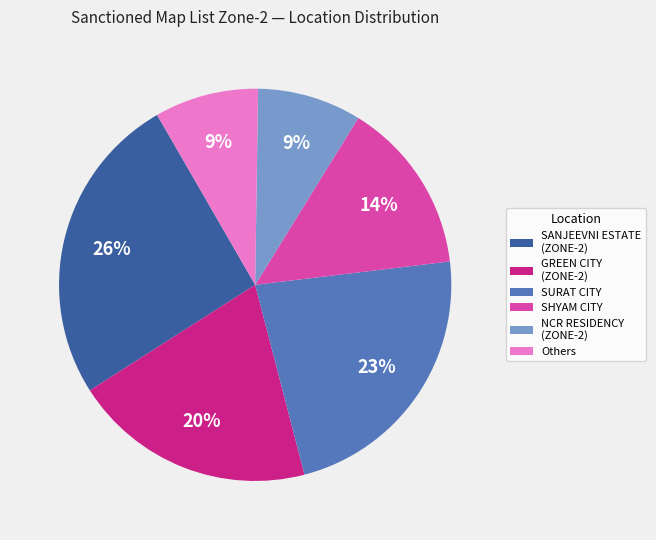

Between Others and SANJEEVNI ESTATE (ZONE-2), which is larger?

SANJEEVNI ESTATE (ZONE-2)